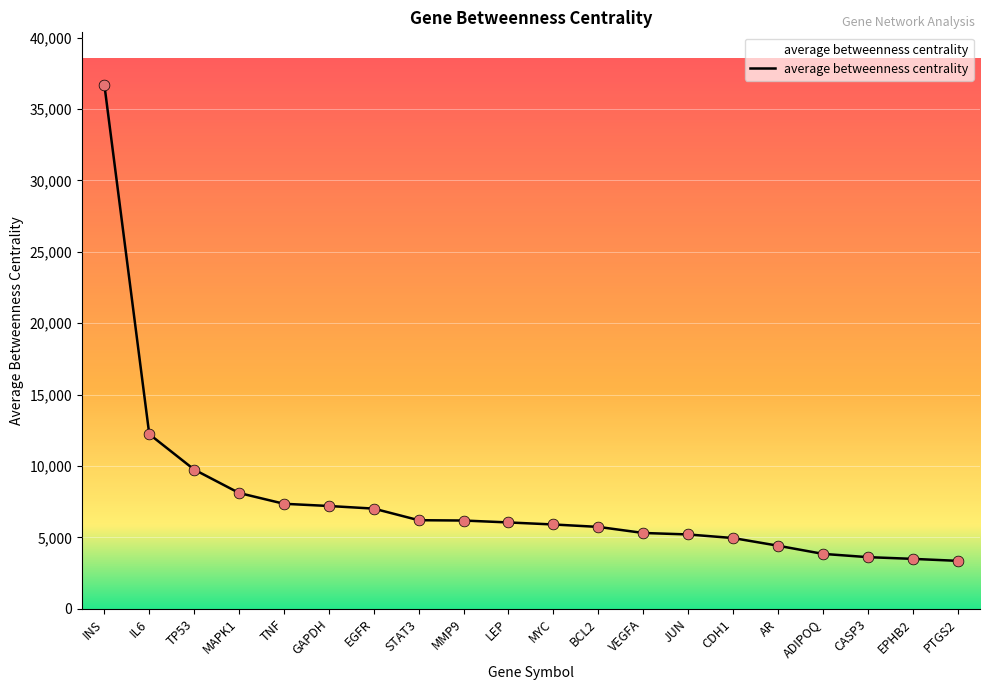

What is the change in value from STAT3 to JUN?

-998.3